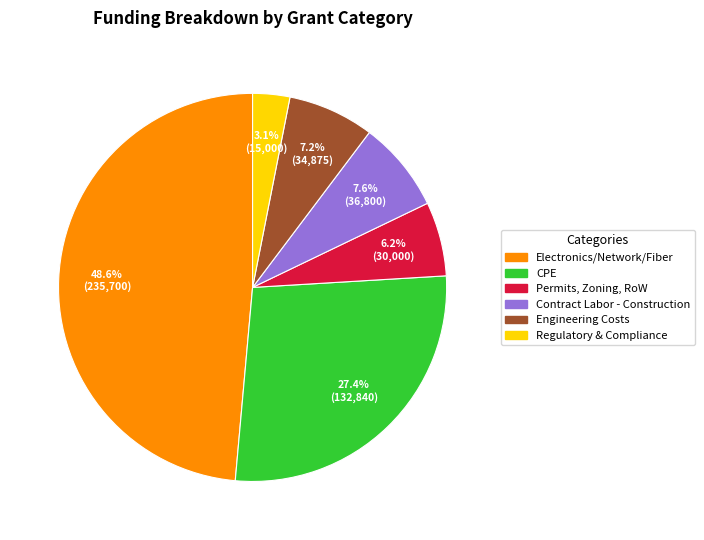

Count the number of slices in the pie.

6